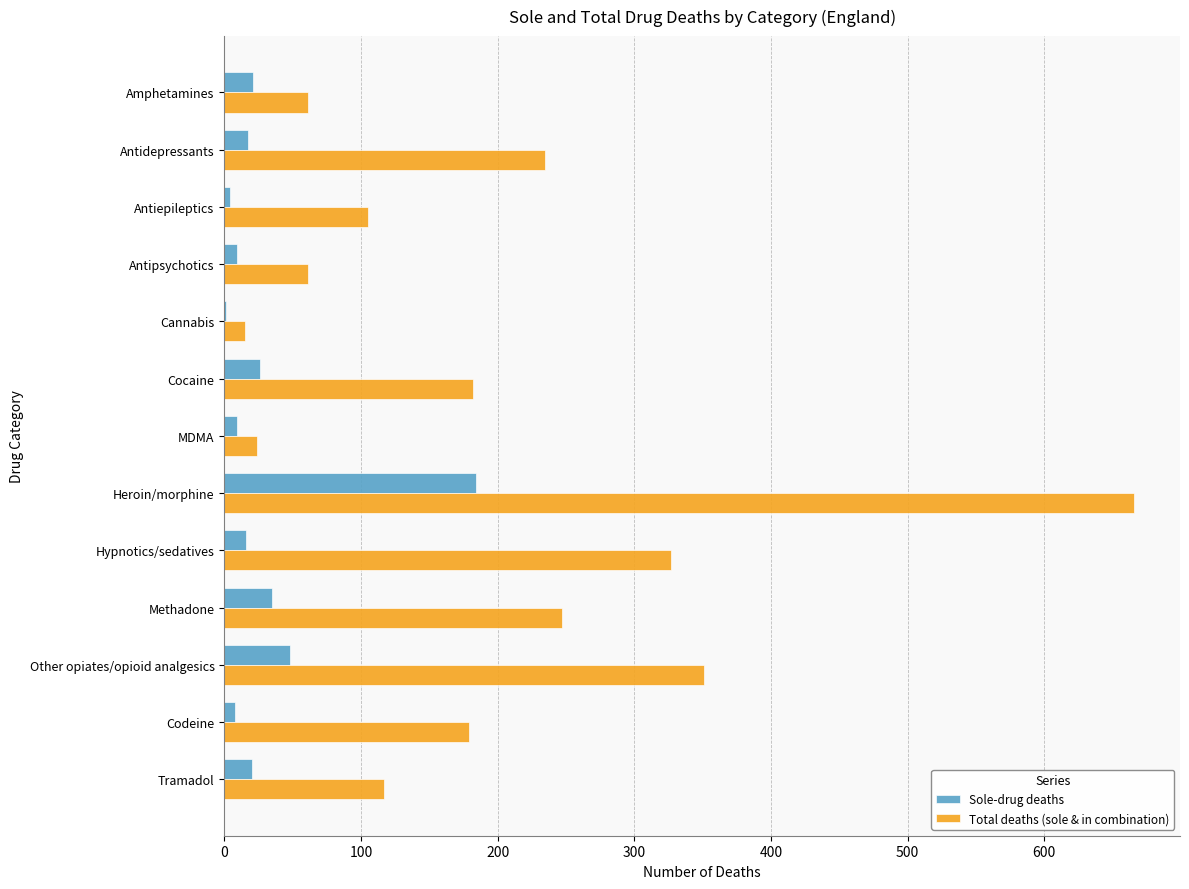

What is the sum of all Sole-drug deaths values?

398